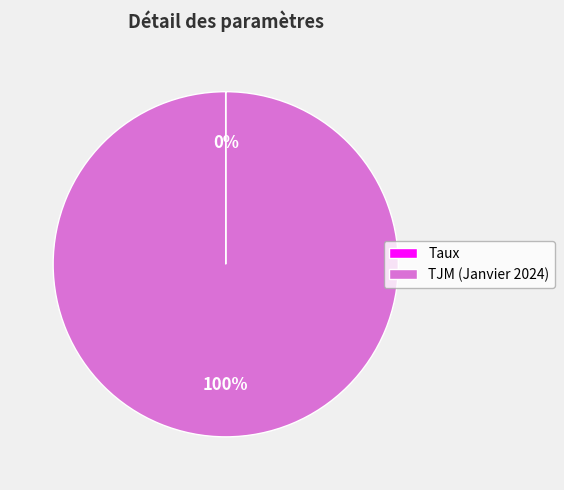

What is the majority slice?

TJM (Janvier 2024)